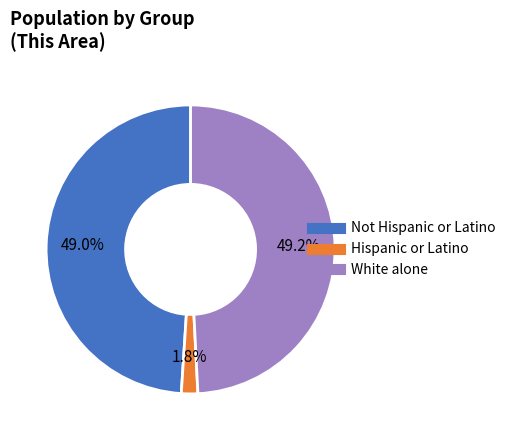

Does any single category account for the majority?

No